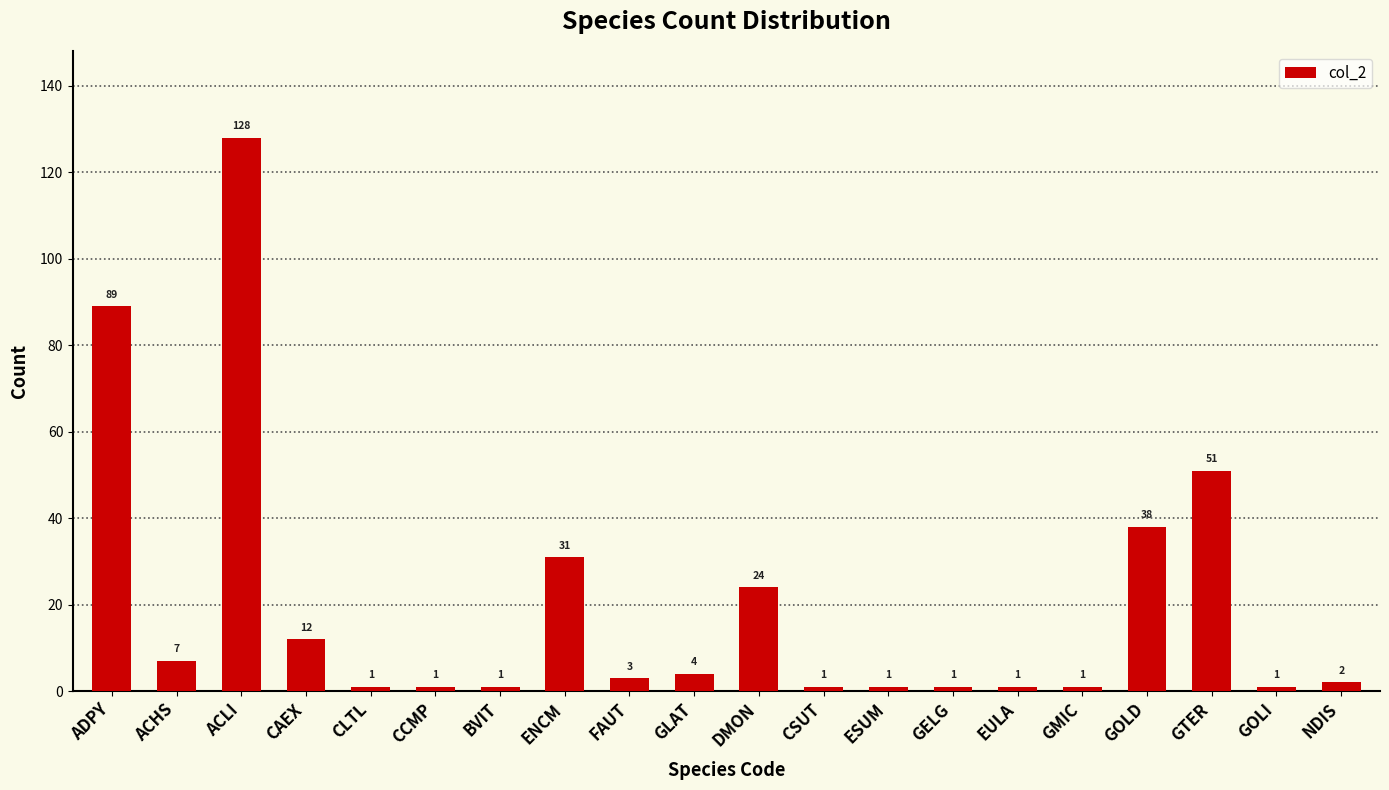

Which has a higher value, NDIS or ACLI?

ACLI